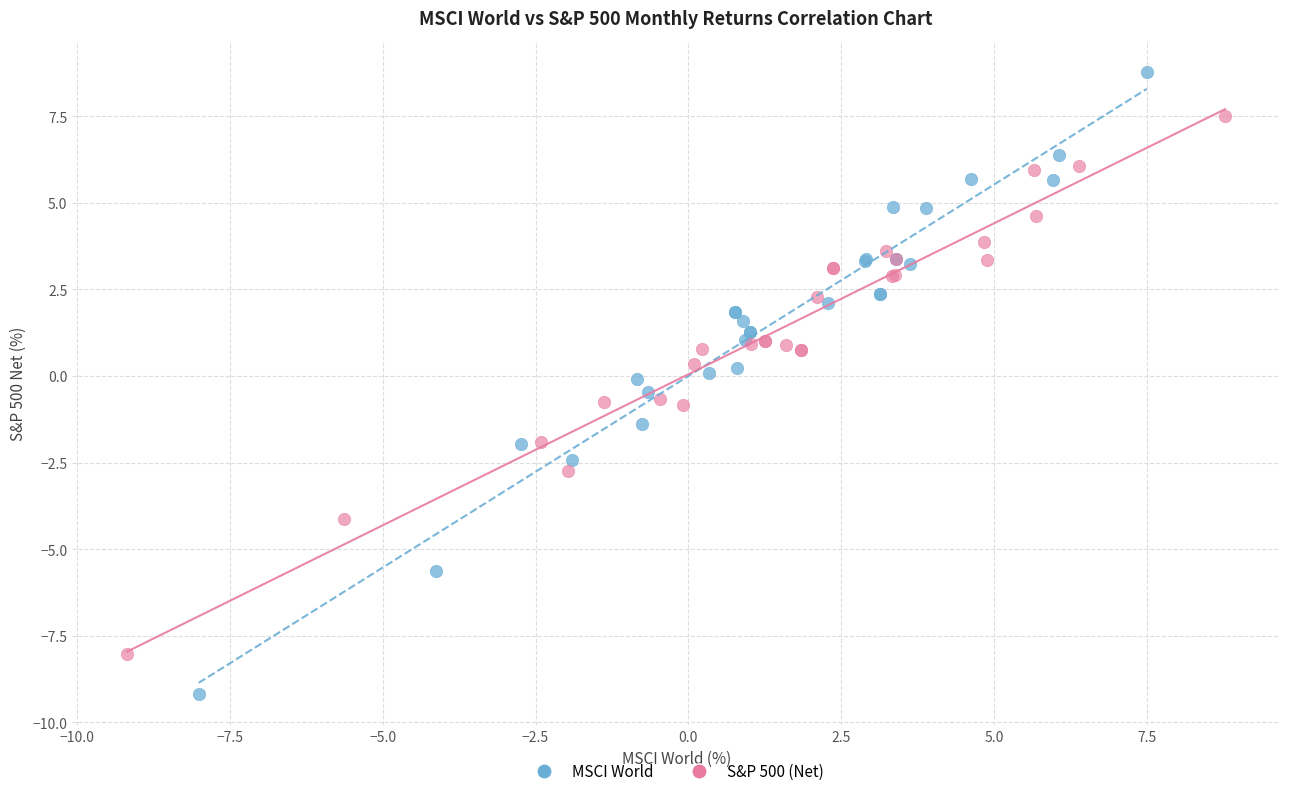

Which series contains the lowest Y value?

MSCI World